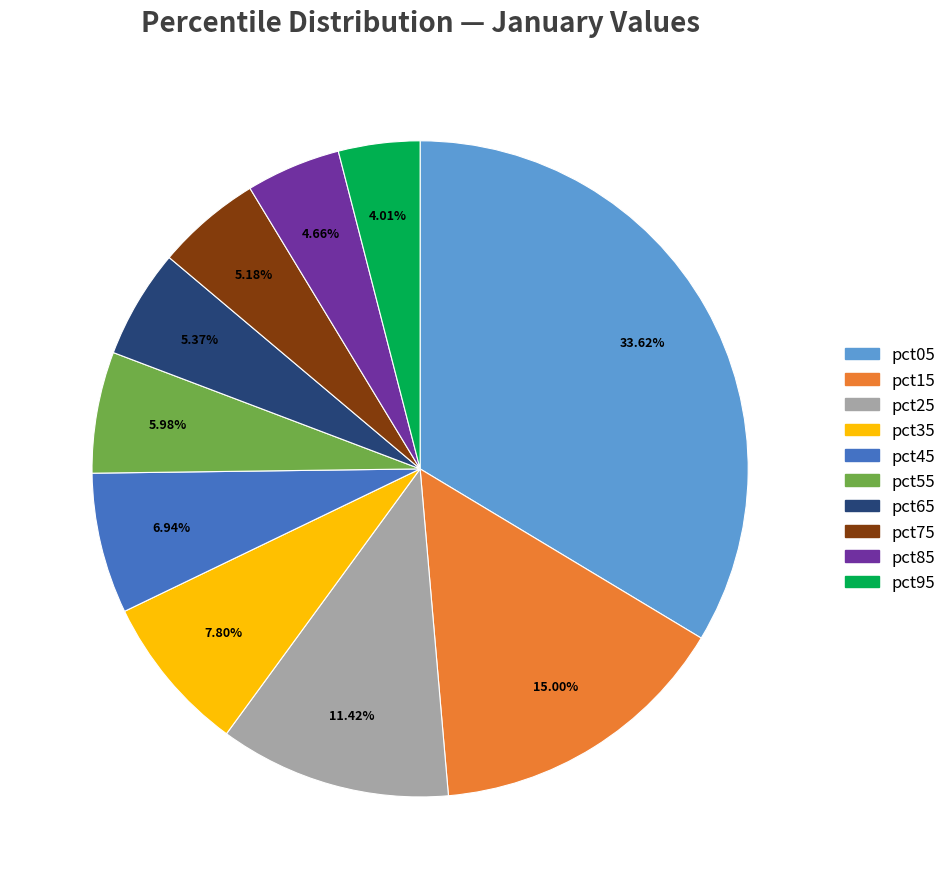

What percentage is the pct75 slice, to the nearest percent?

5%